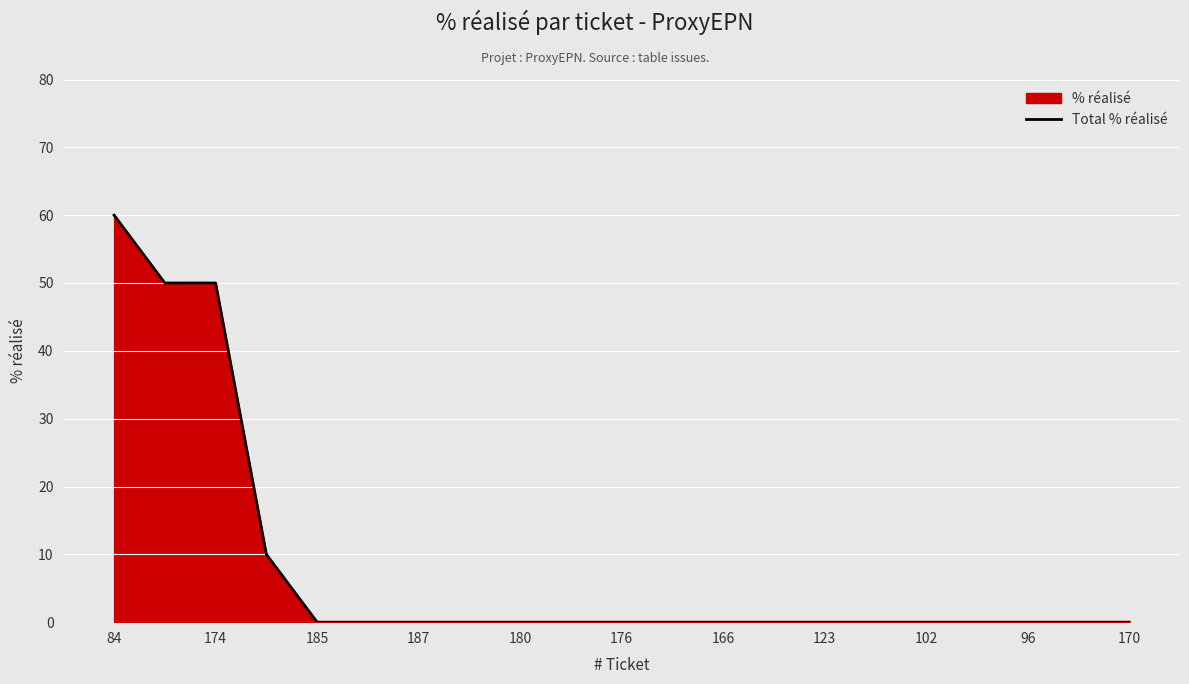

The value at 96 is -40. True or false?

False